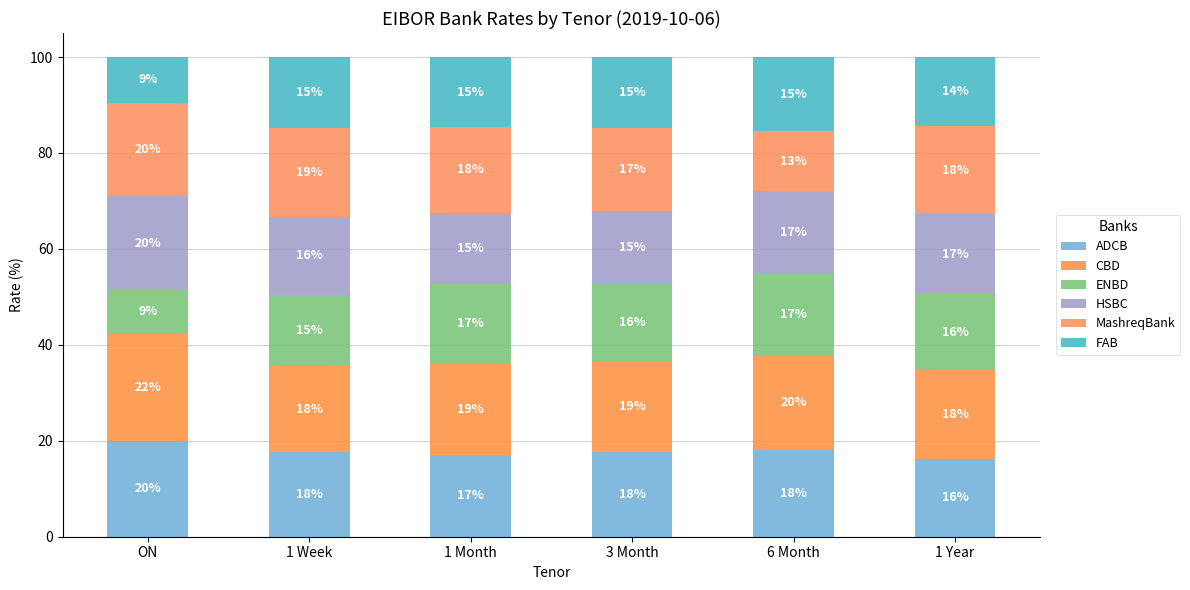

Count the number of categories in the chart.

6